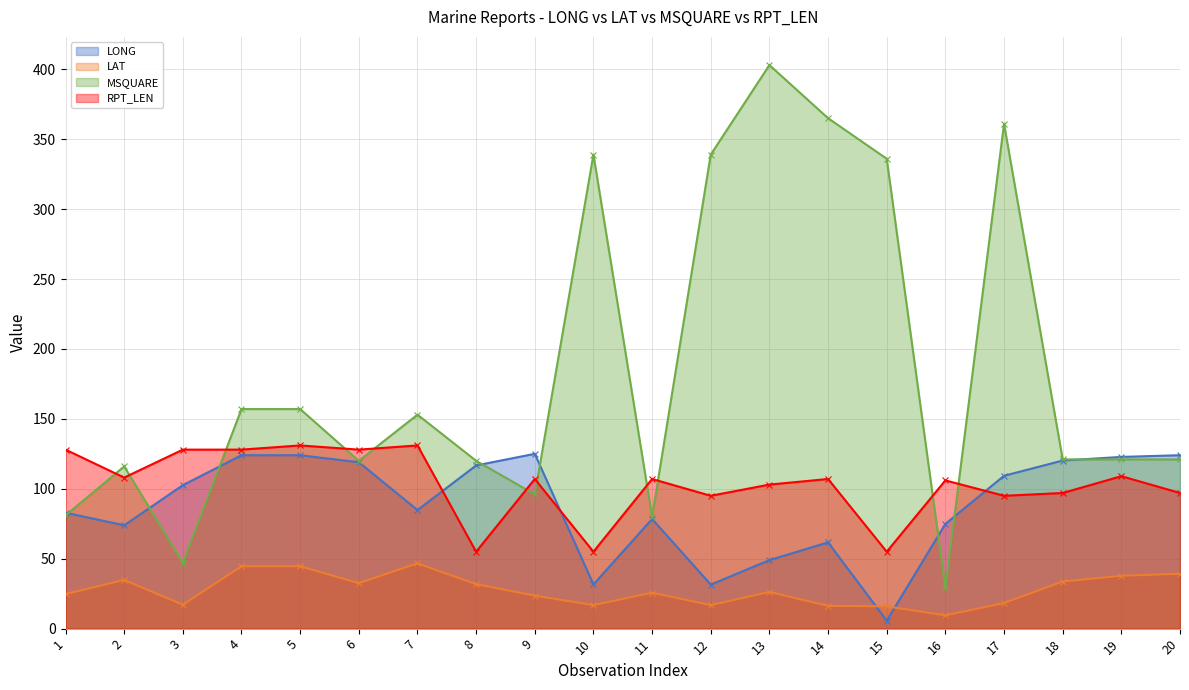

True or false: LAT has a value of 11.4 at 3.

False